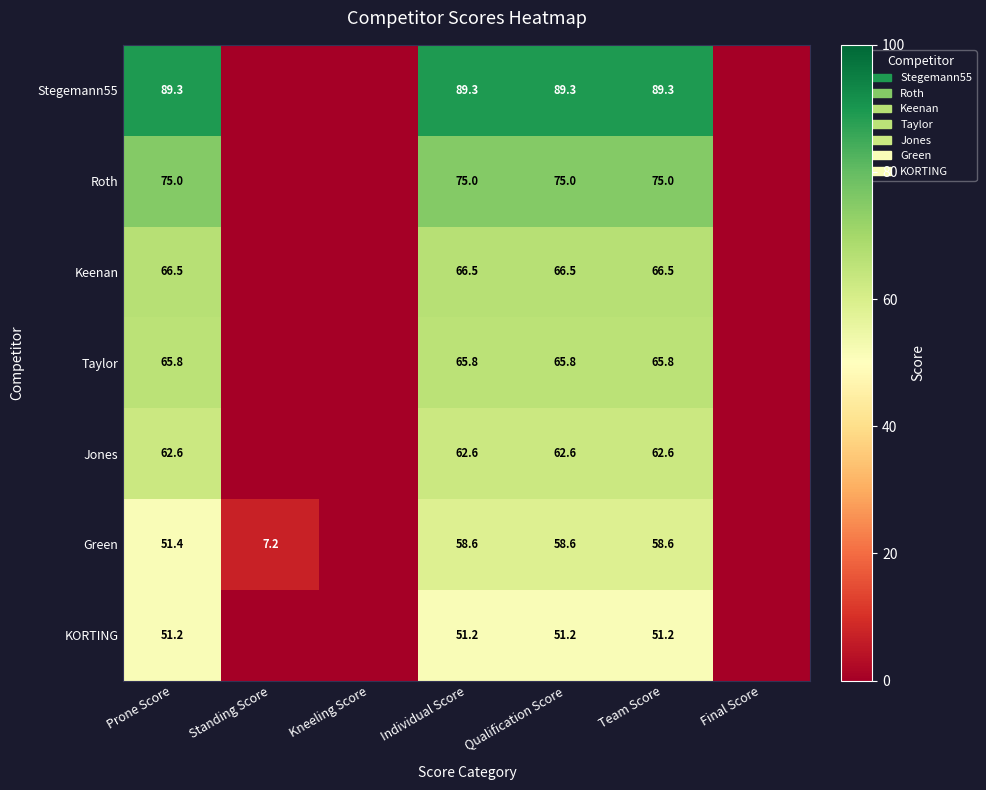

At Final Score, list the series in order from largest to smallest.

Stegemann55, Roth, Keenan, Taylor, Jones, Green, KORTING